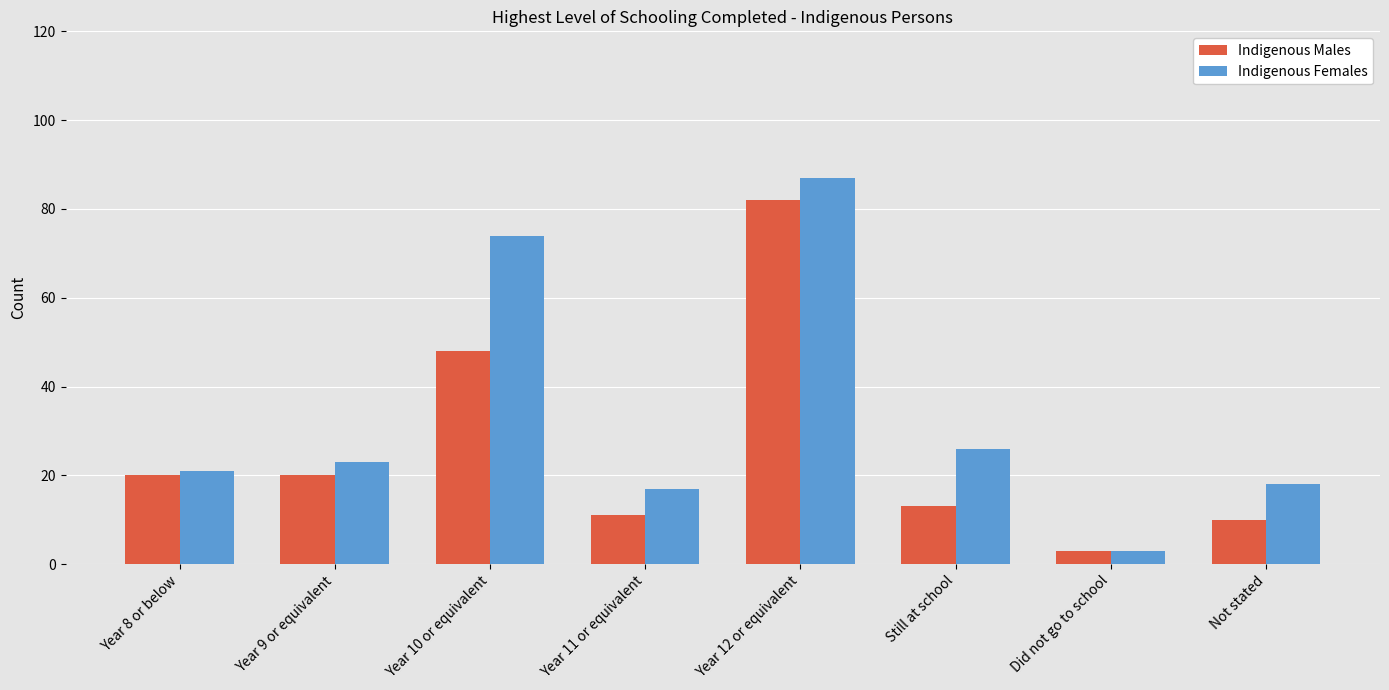

What is the highest value of the Indigenous Males series?

82